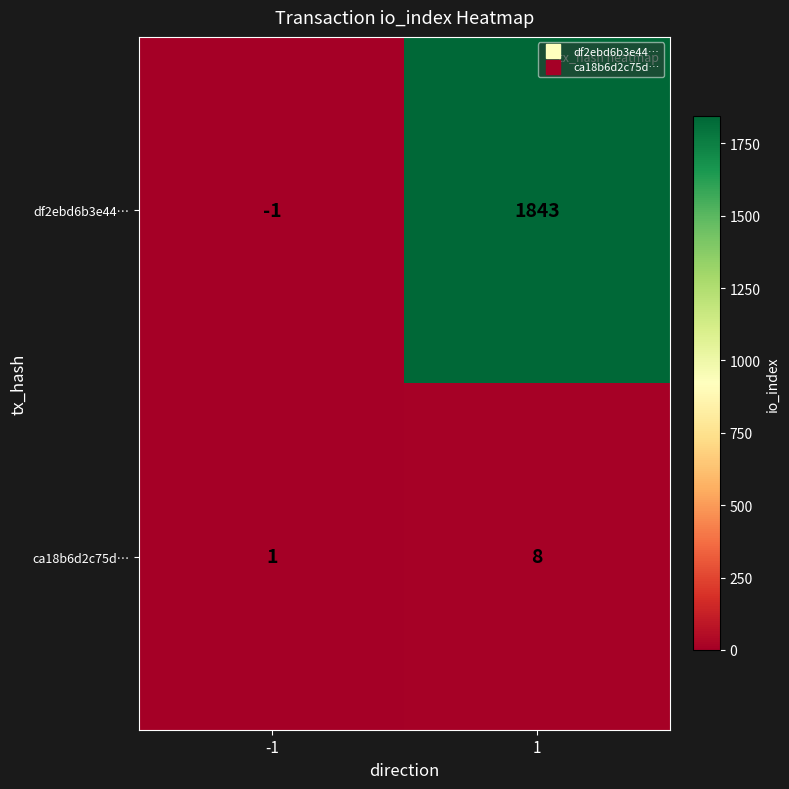

Reading right to left, list all the values displayed in this chart.

df2ebd6b3e44…: 1=1843	-1=-1
ca18b6d2c75d…: 1=8	-1=1